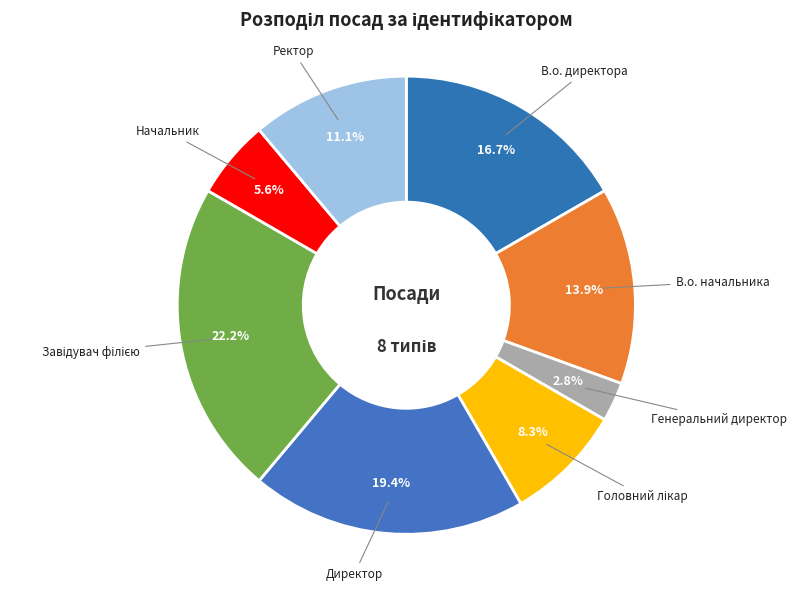

To the nearest percent, what percentage of the pie is В.о. директора?

17%